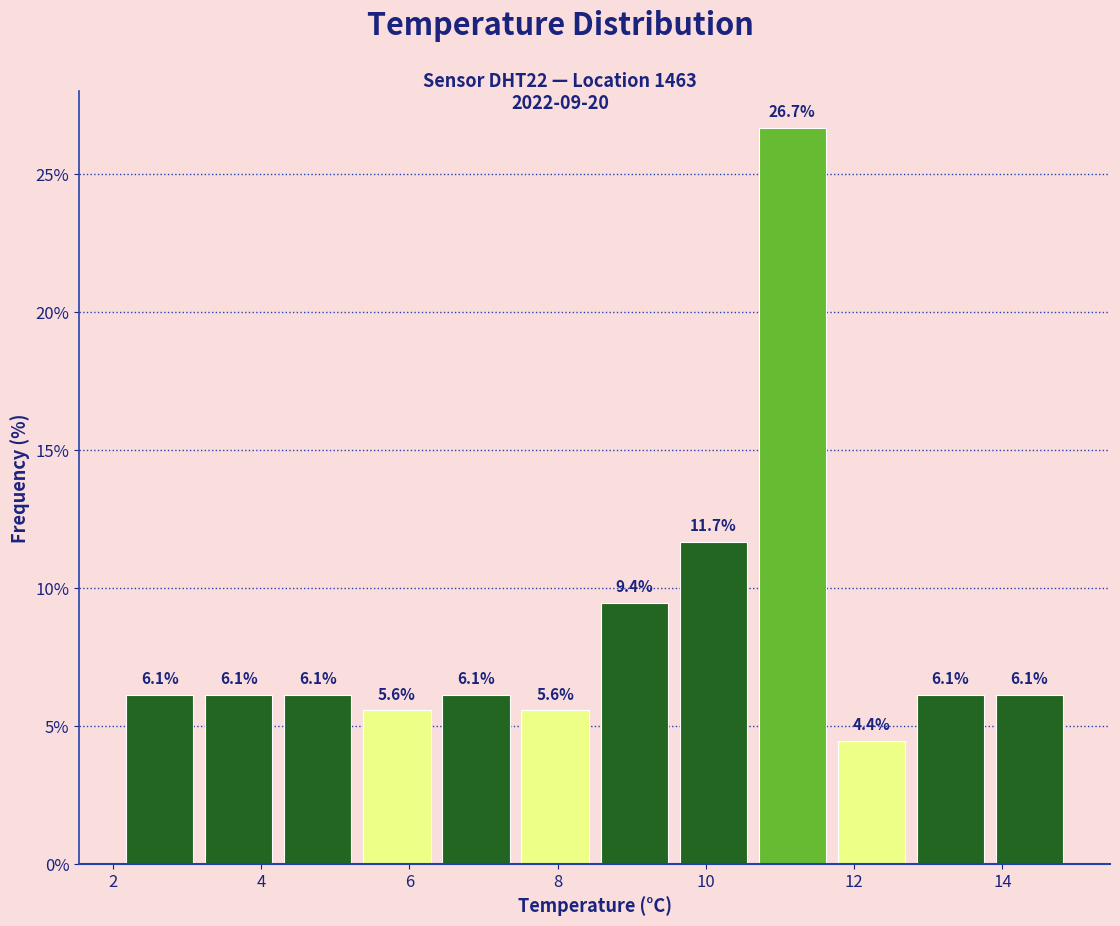

Reading left to right, transcribe this chart: for each bar, give the range it covers on the x-axis and its height. The bar edges are not printed on the chart, so give them approximately, as read against the axis.

2.2 to 3.2: 6.1
3.2 to 4.2: 6.1
4.2 to 5.4: 6.1
5.4 to 6.4: 5.6
6.4 to 7.4: 6.1
7.4 to 8.6: 5.6
8.6 to 9.6: 9.4
9.6 to 10.6: 11.7
10.6 to 11.8: 26.7
11.8 to 12.8: 4.4
12.8 to 13.8: 6.1
13.8 to 15.0: 6.1